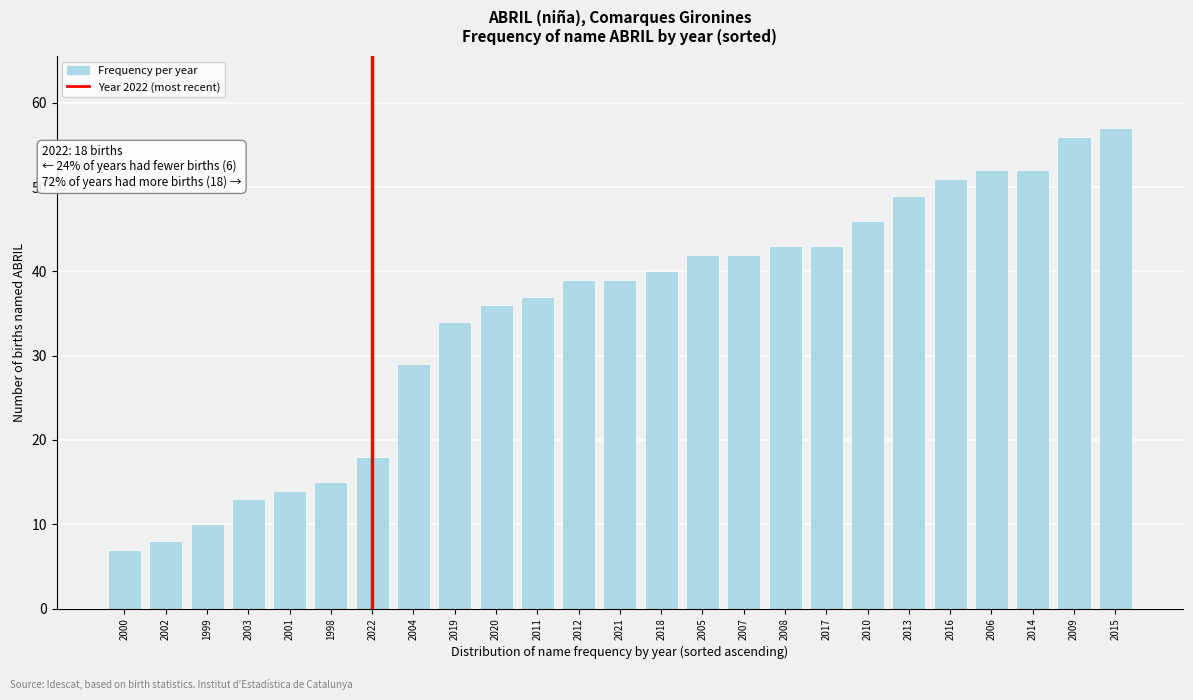

Reading right to left, list all the values displayed in this chart.

57	56	52	52	51	49	46	43	43	42	42	40	39	39	37	36	34	29	18	15	14	13	10	8	7